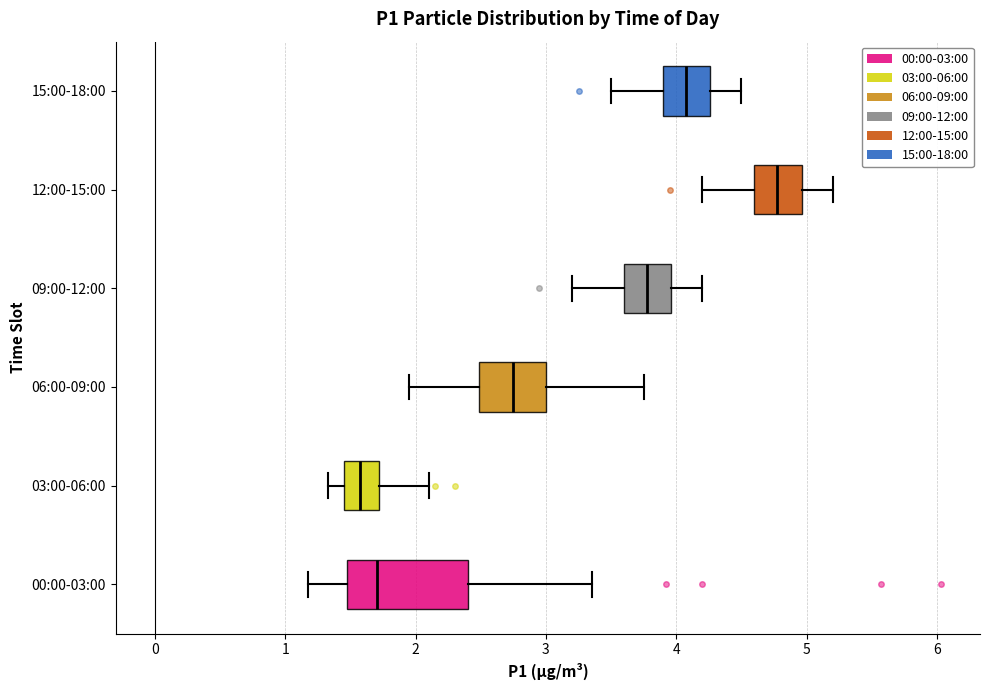

Which box has the furthest to the left median line?

03:00-06:00